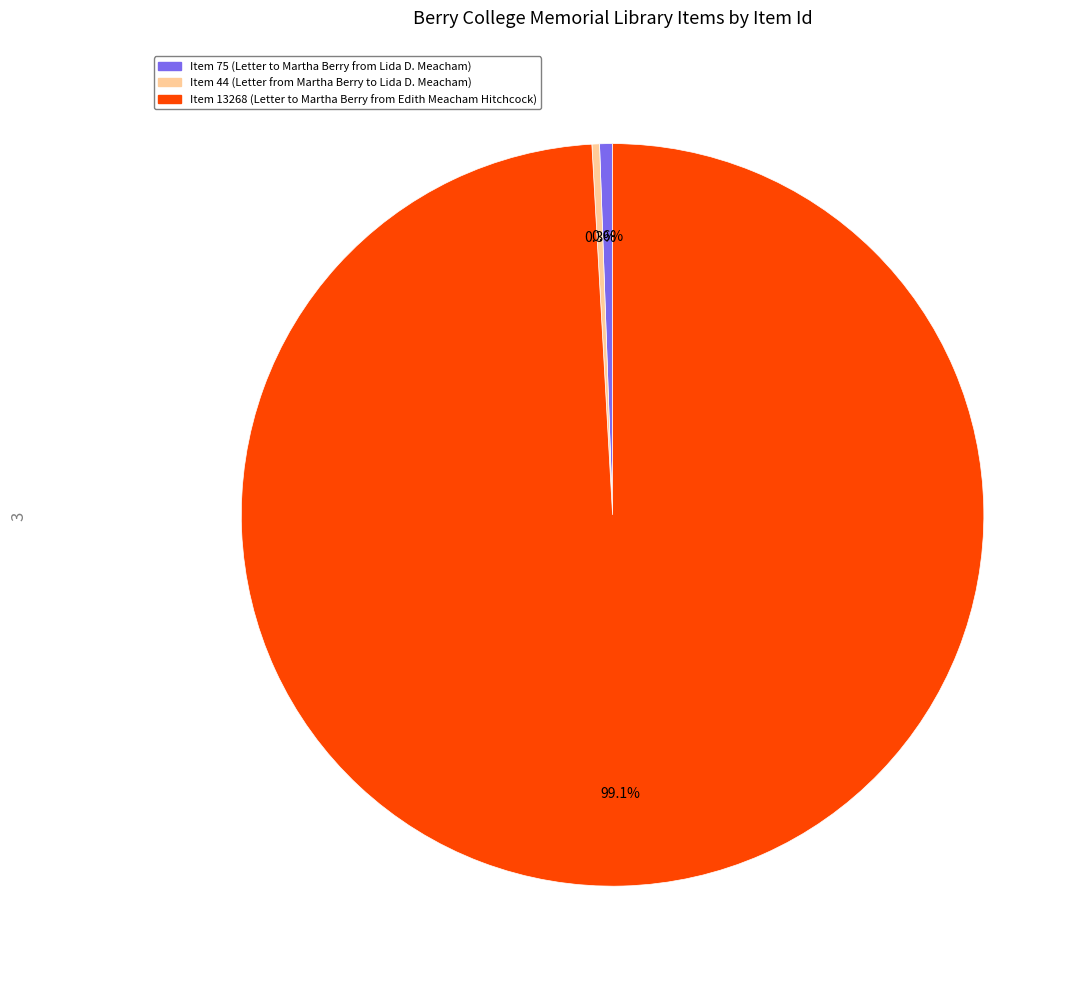

Count the number of slices in the pie.

3